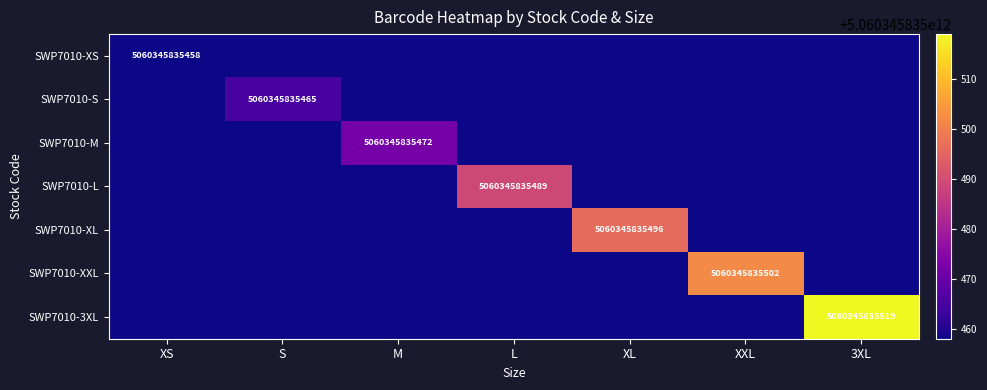

Which series has the largest range (max minus min)?

SWP7010-3XL